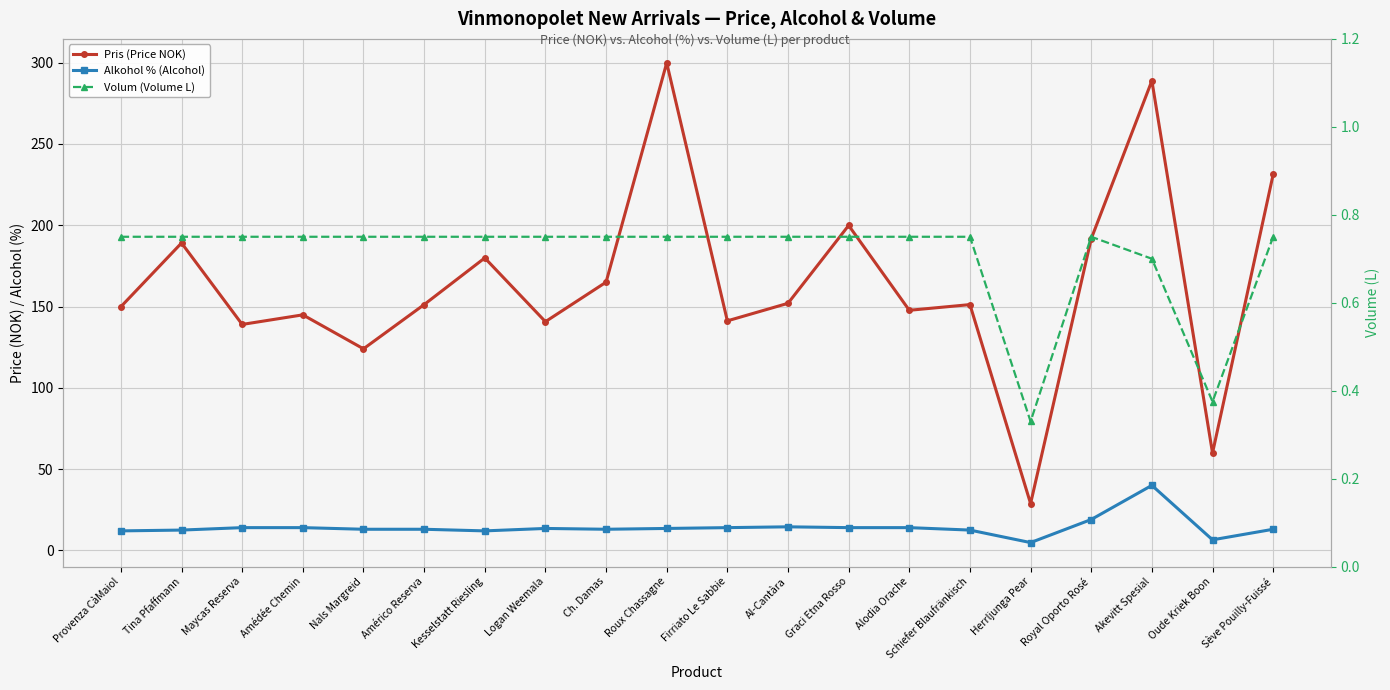

Is this an area chart (filled region under the line)?

No